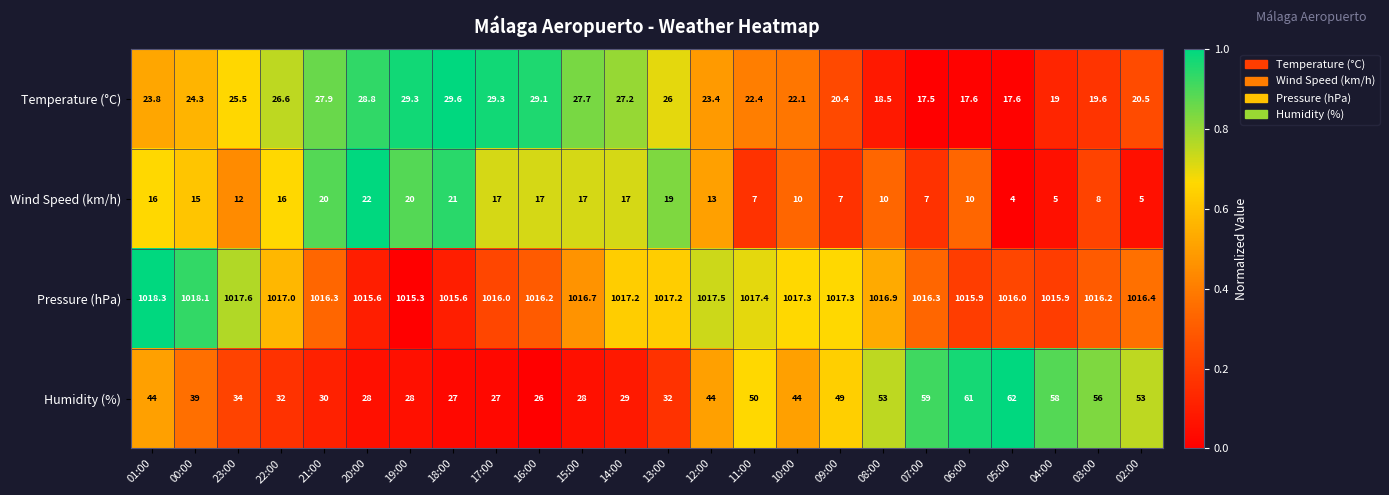

Between 19:00 and 12:00, which series saw the biggest shift?

Humidity (%)